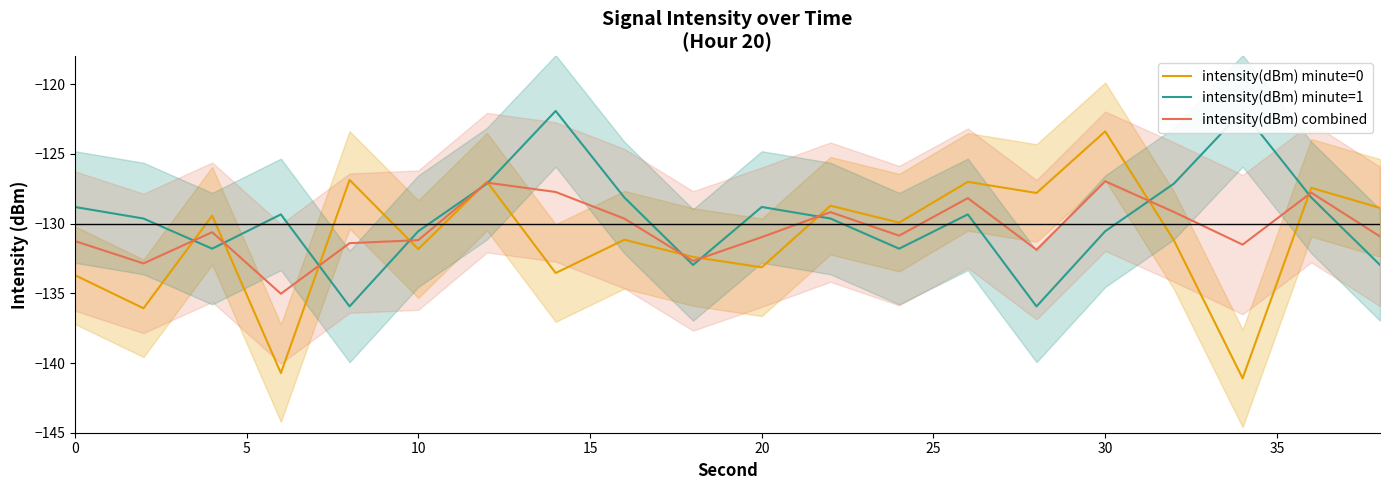

Which series ends up on top after the final intersection of intensity(dBm) combined and intensity(dBm) minute=1?

intensity(dBm) combined